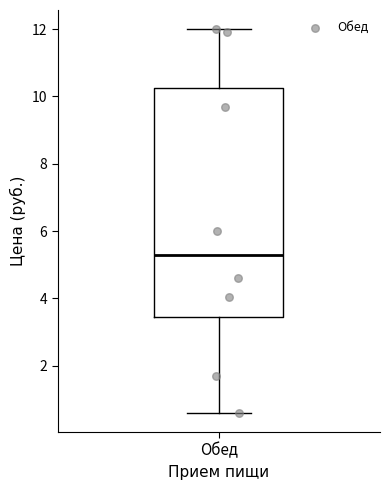

Where does the upper whisker of the box for Обед end on the y-axis? The values are not printed on the chart, so give them approximately, as read against the axis.

12.0